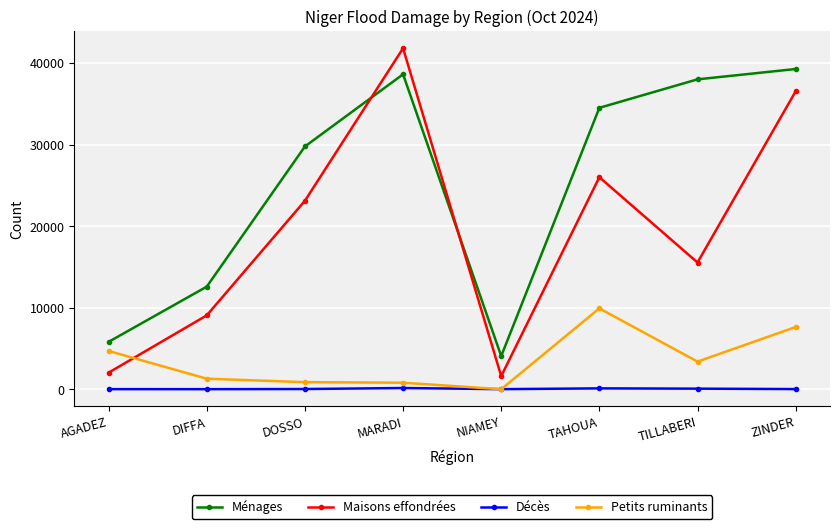

Is the value of Ménages at ZINDER greater than the value of Maisons effondrées at TAHOUA?

Yes